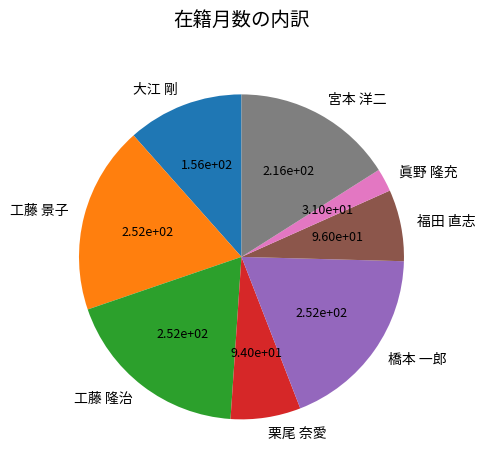

What is the smallest slice in the pie chart?

眞野 隆充